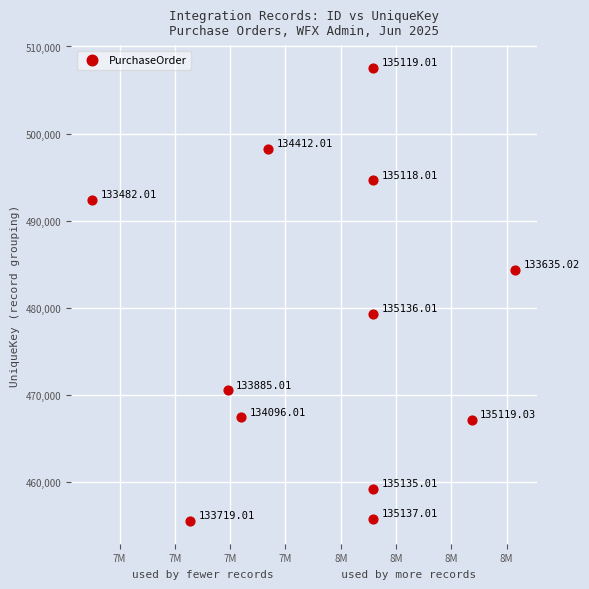

What is the range of X values (max minus min)?

382580.0